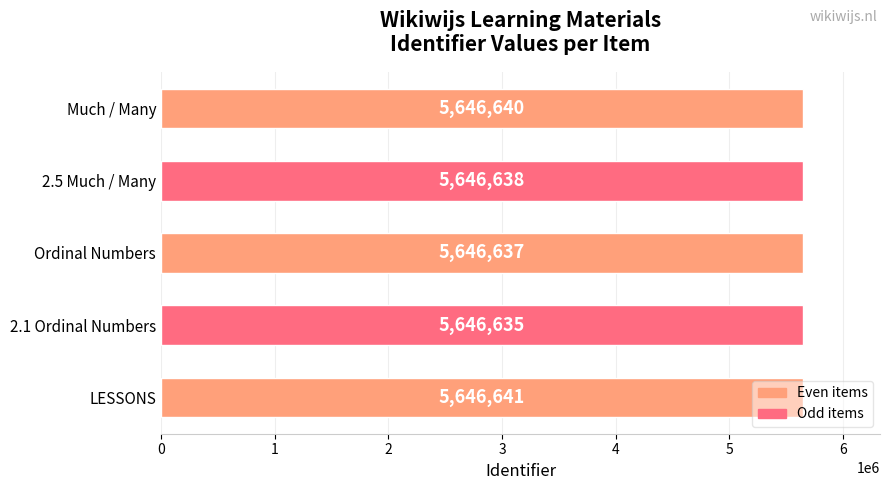

What is the change in value from 2.1 Ordinal Numbers to 2.5 Much / Many?

+3